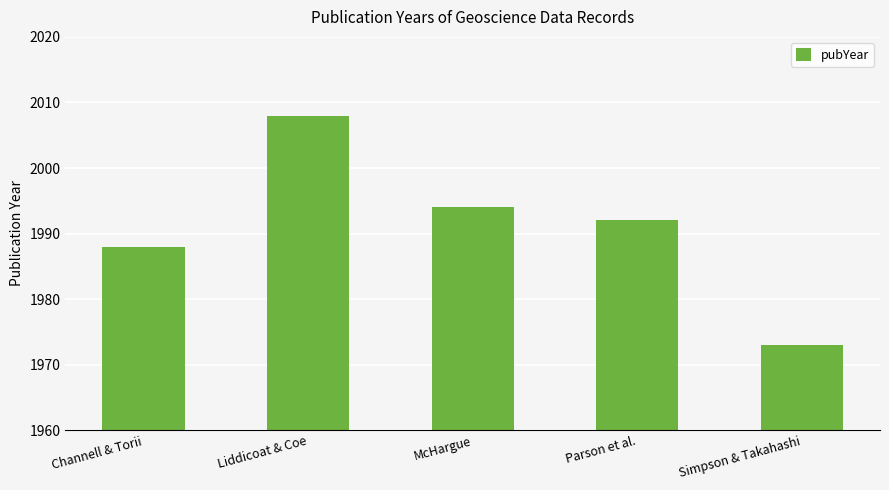

Which category has the highest value across all series?

Liddicoat & Coe